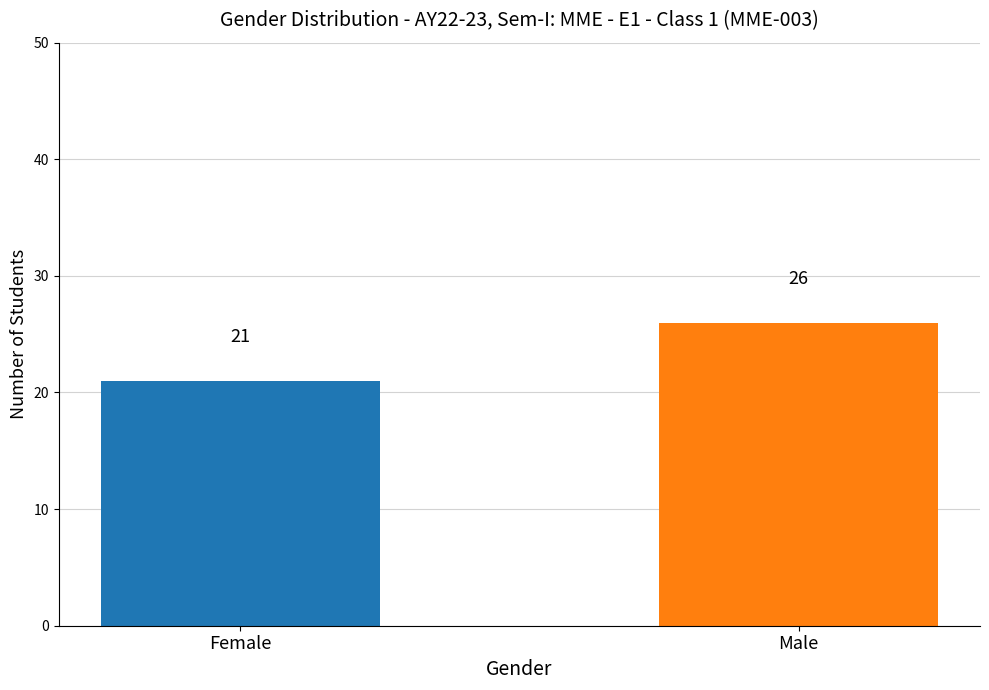

What value does the data have at Male?

26